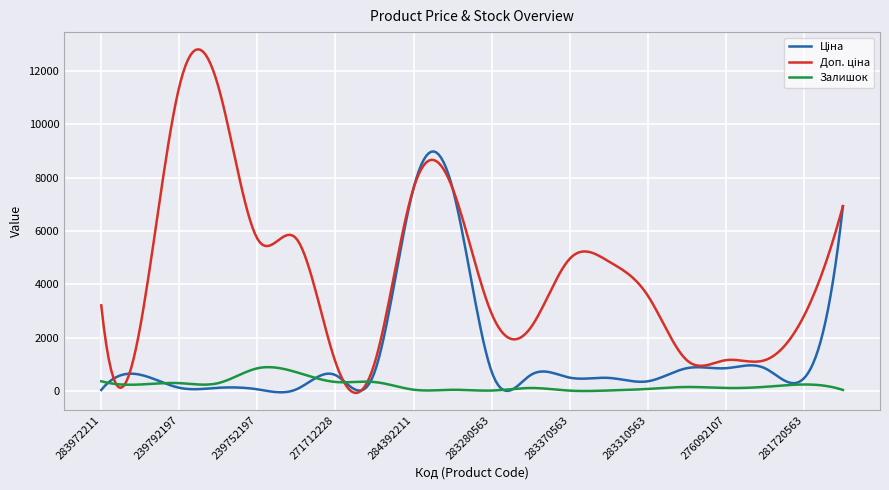

Where is the first local minimum for Залишок?

249092174